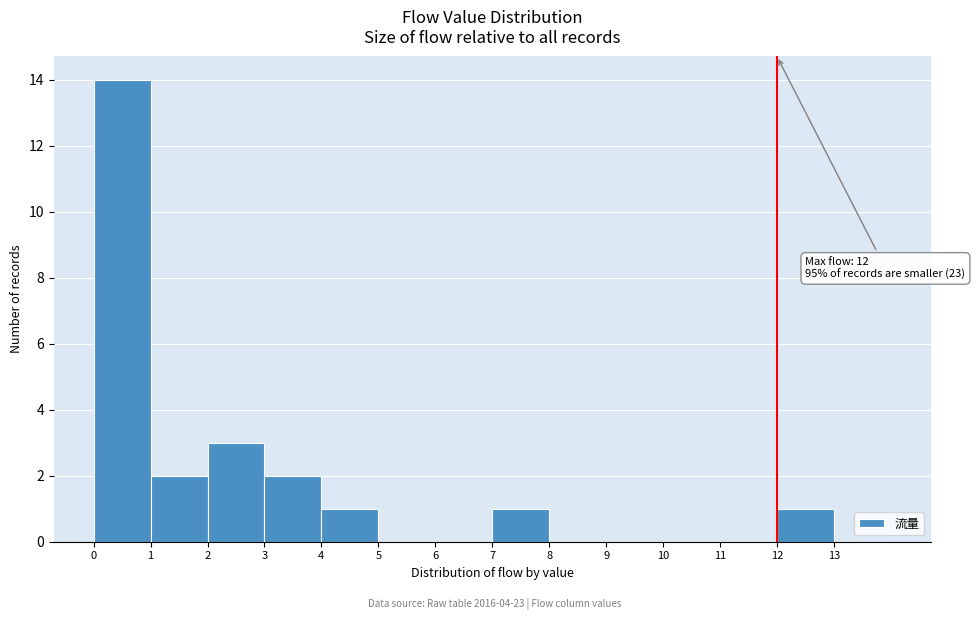

Over which range of the x-axis is the bar tallest?

0 to 1